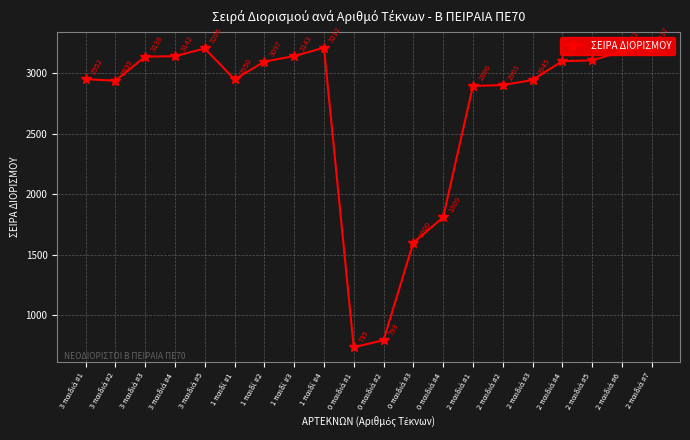

Reading right to left, list all the values displayed in this chart.

3217	3181	3107	3101	2945	2903	2896	1809	1600	793	735	3212	3143	3097	2950	3206	3142	3138	2939	2952